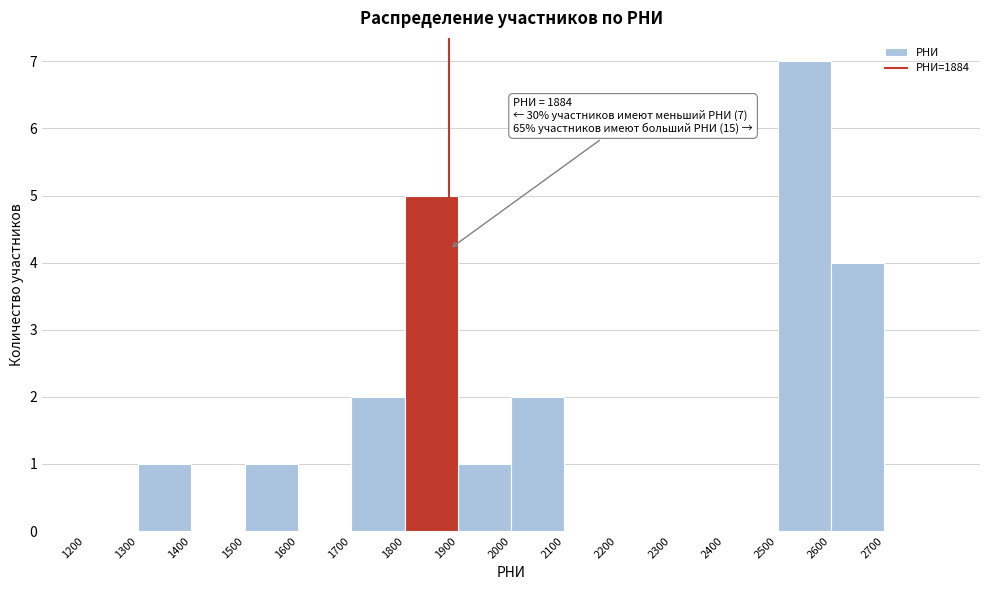

Which range on the x-axis has the tallest bar?

2500 to 2600